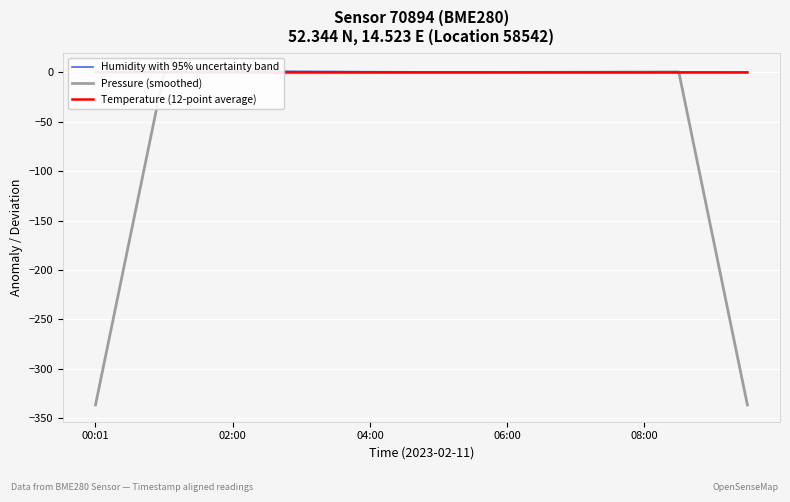

List the series in order of their peak value, highest first.

Humidity with 95% uncertainty band, Pressure (smoothed), Temperature (12-point average)